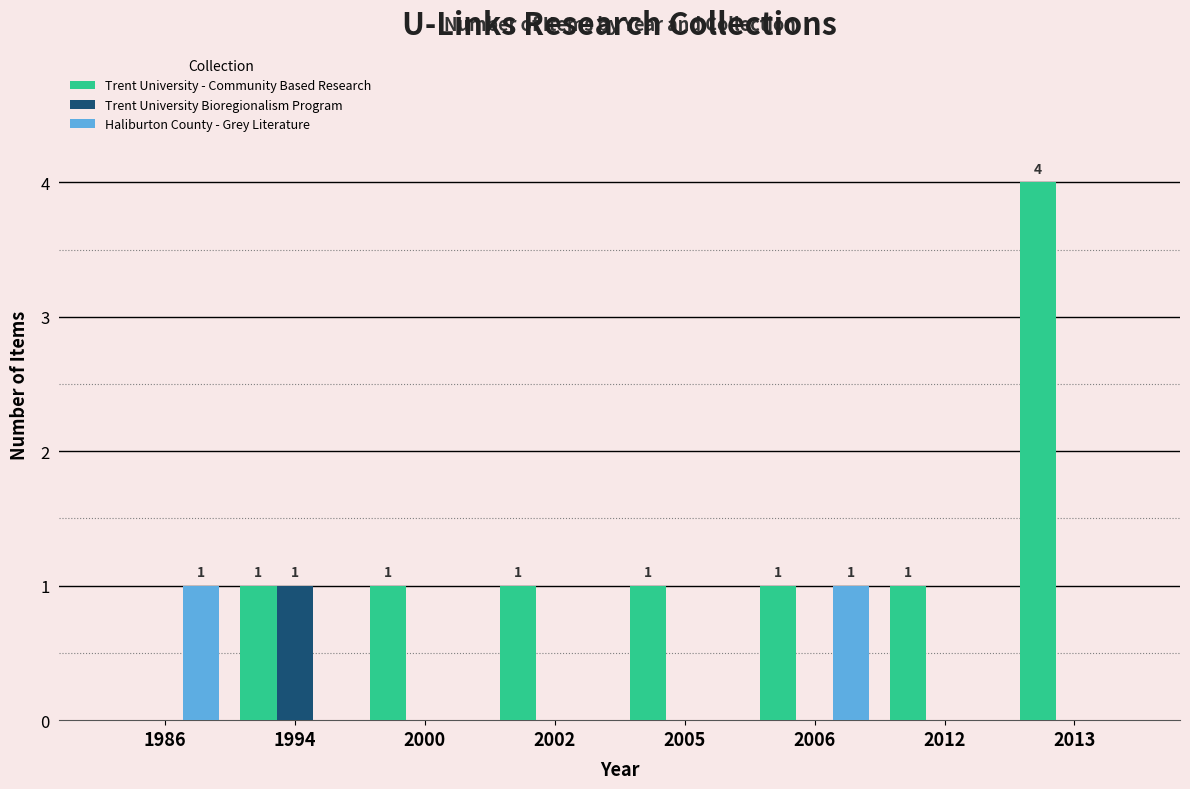

Is it true that Trent University Bioregionalism Program equals 0 at 2013?

True